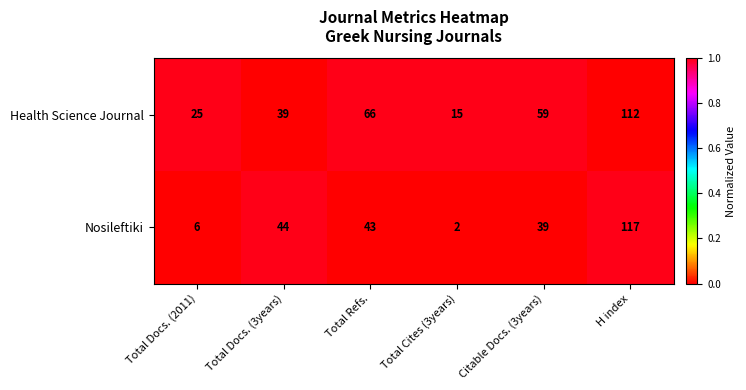

How many data points does each series have?

6